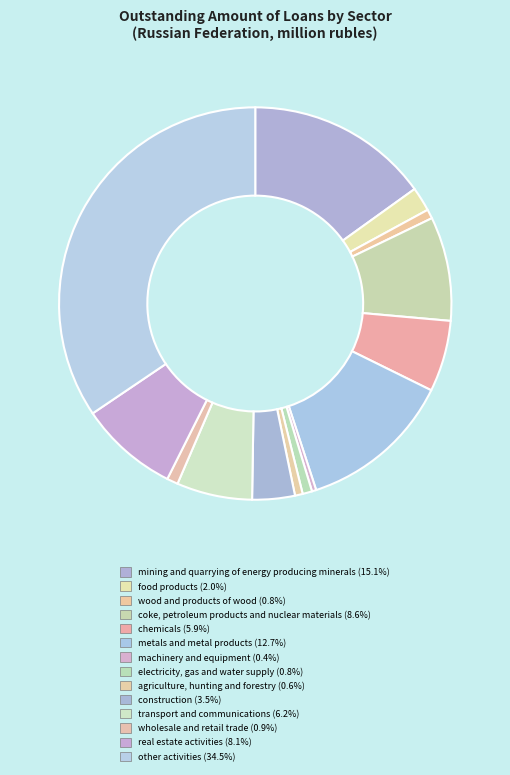

Is it true that wholesale and retail trade is 11% of the pie?

False